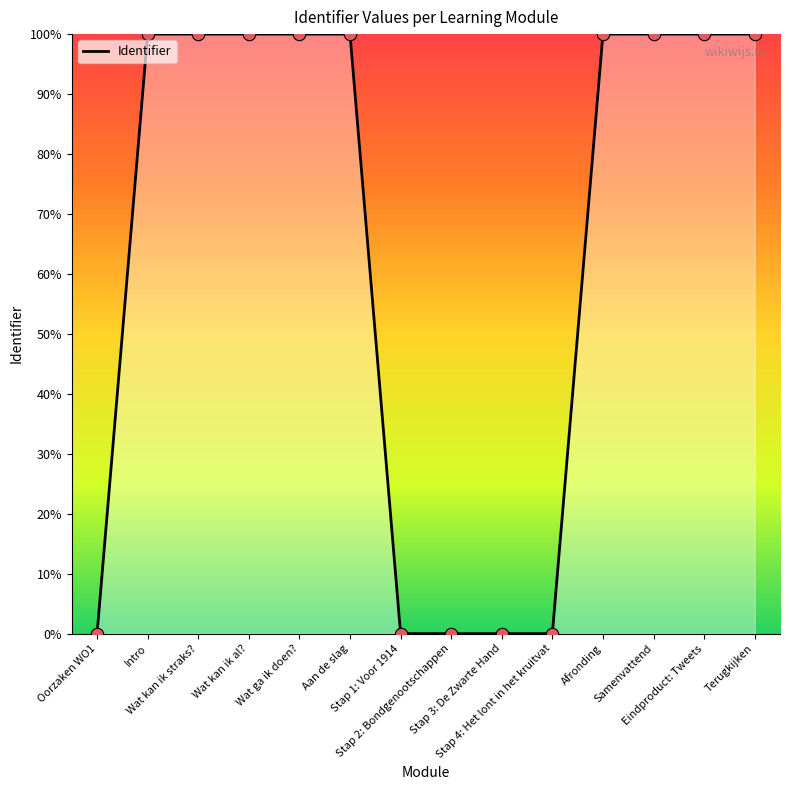

What is the ratio of the value at Afronding to the value at Wat ga ik doen??

1.0